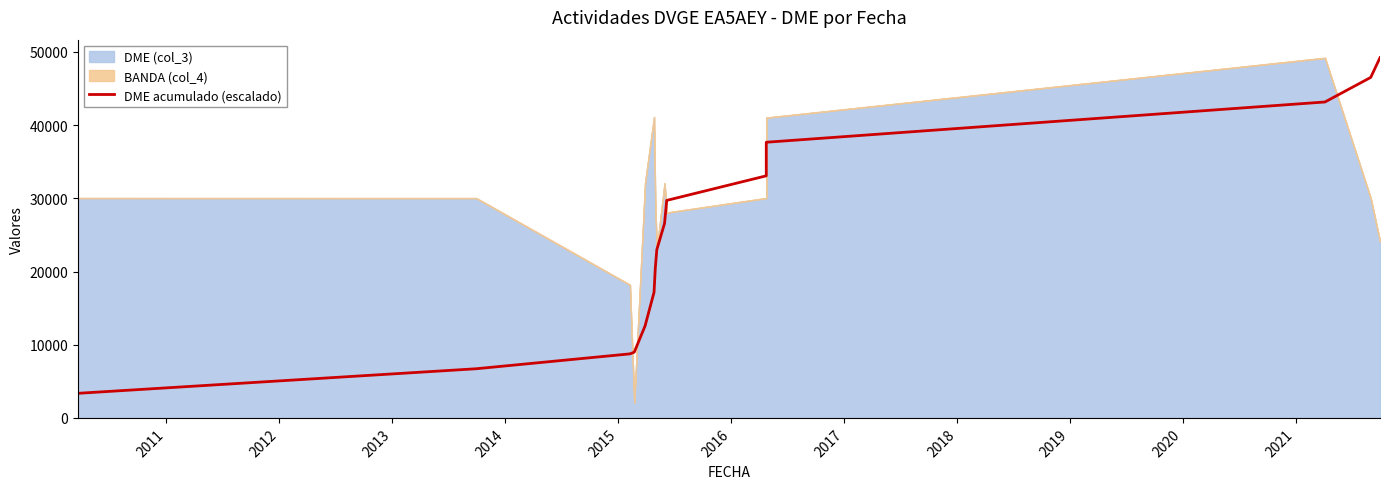

What is the label of the 6th point from the left?

2015